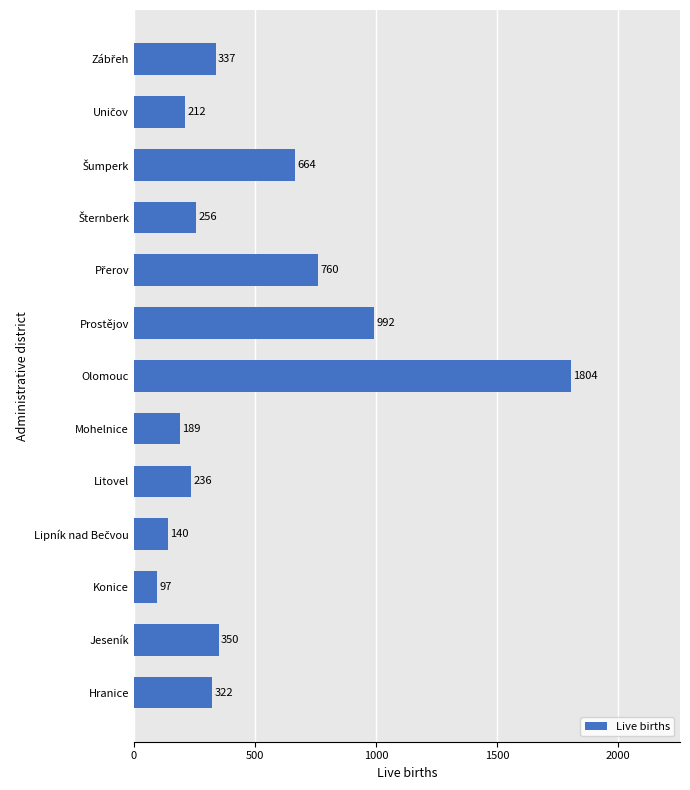

What is the average value?

489